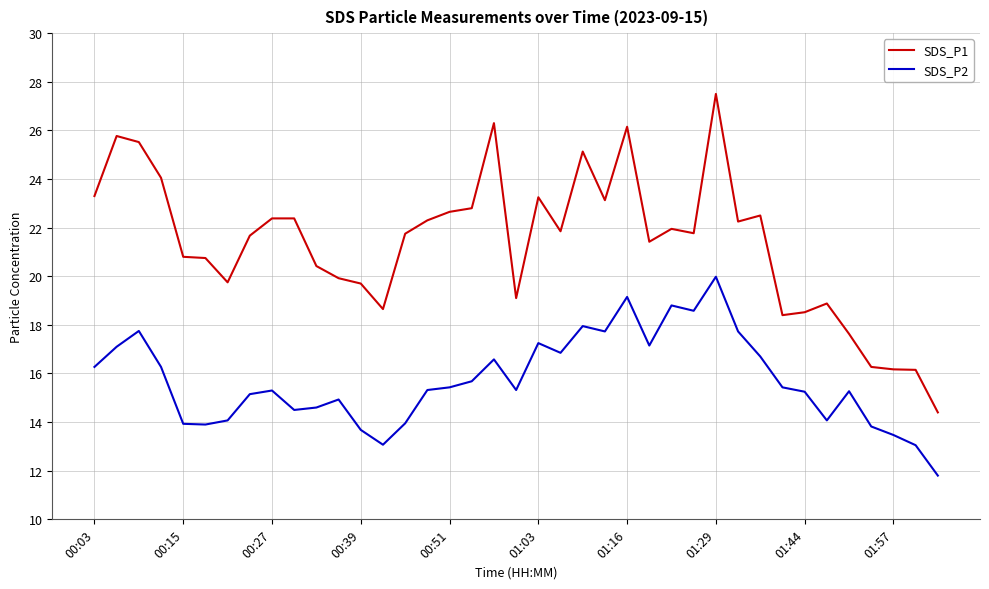

What is the difference between the maximum and minimum values in the SDS_P1 series?

13.1